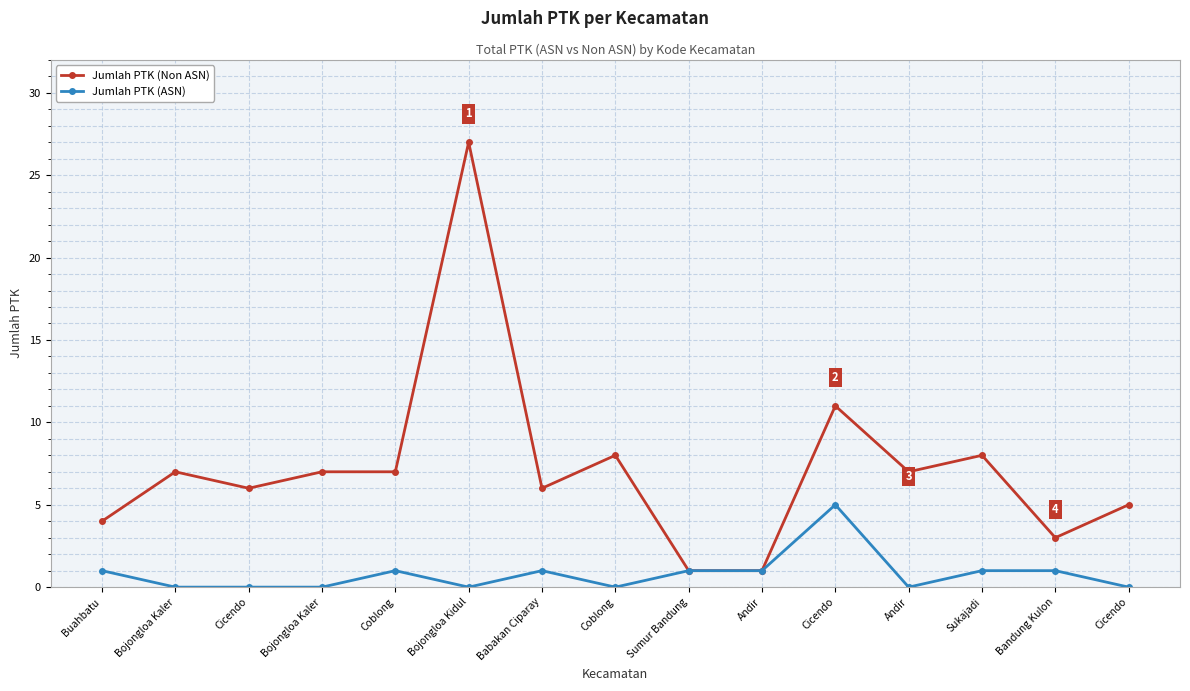

What are all the series names shown in the legend?

Jumlah PTK (Non ASN), Jumlah PTK (ASN)